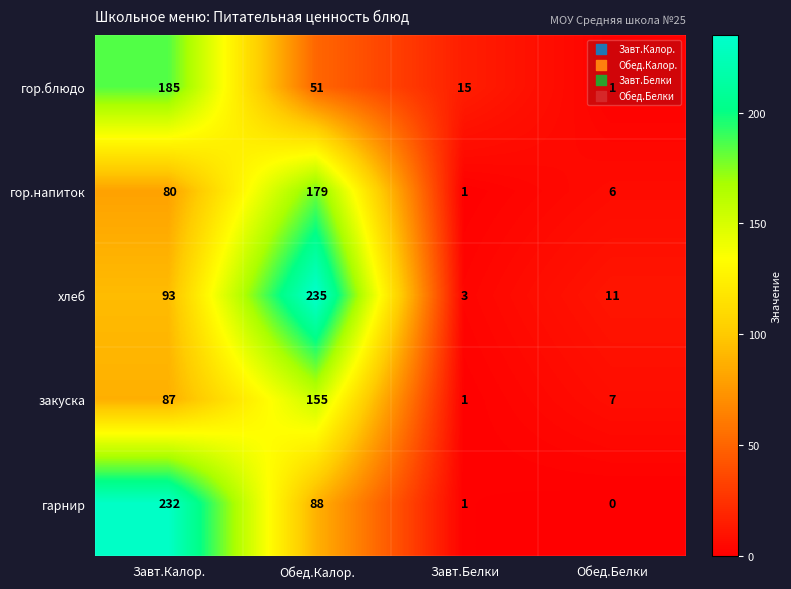

Is the value of хлеб at Завт.Калор. greater than the value of гор.блюдо at Завт.Калор.?

No